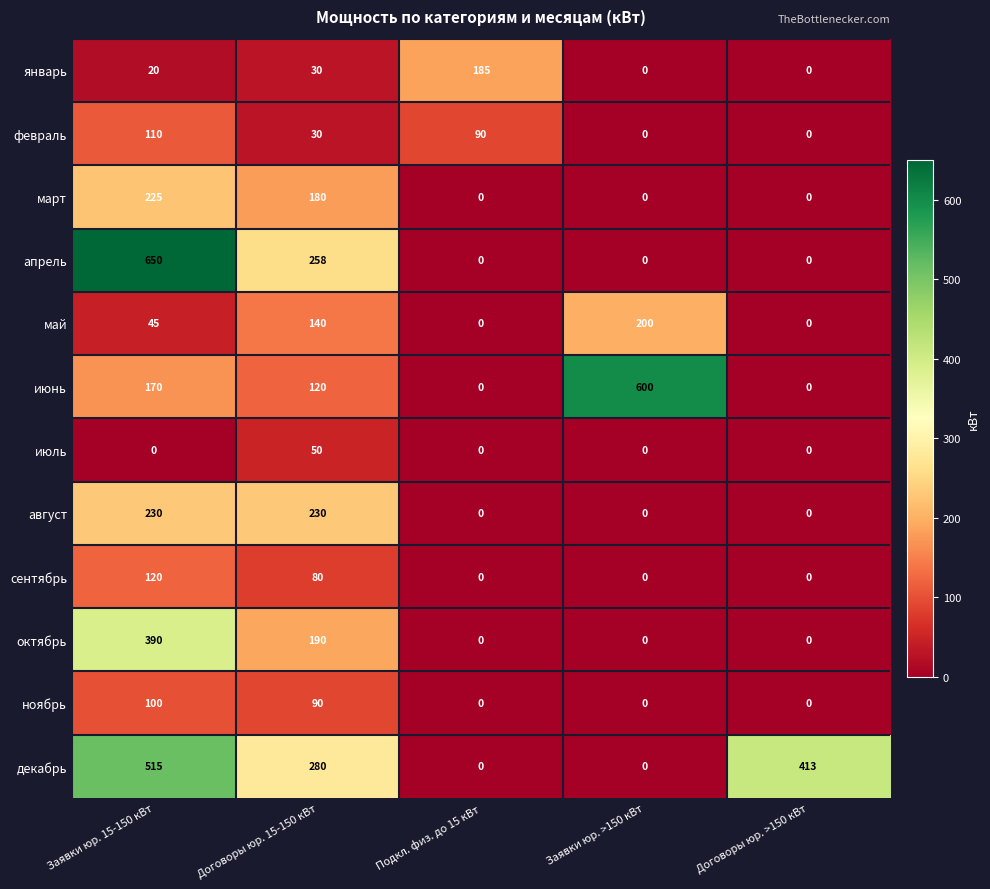

What is the difference between the second highest and second lowest values in the ноябрь series?

90